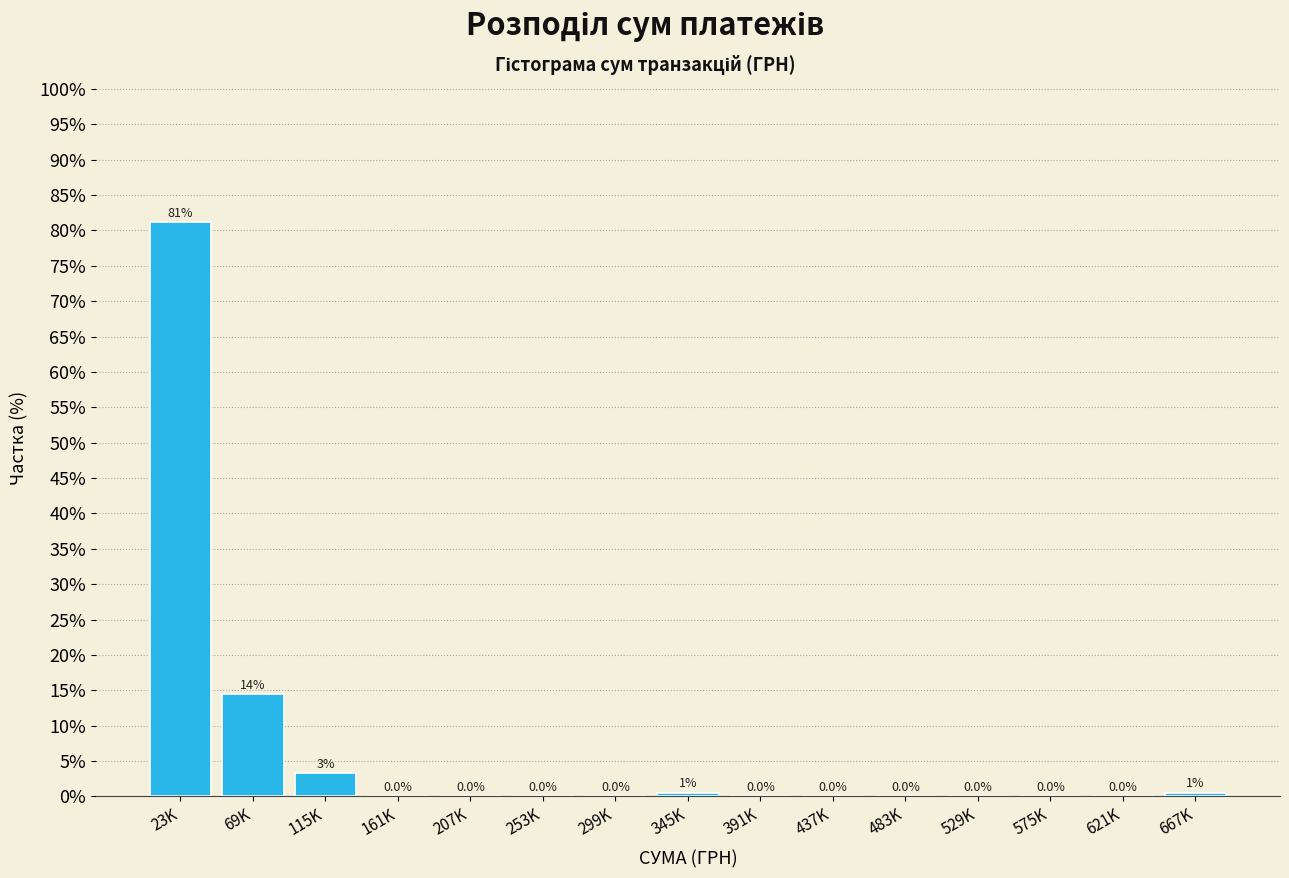

At which label is the value closest to 40?

69K